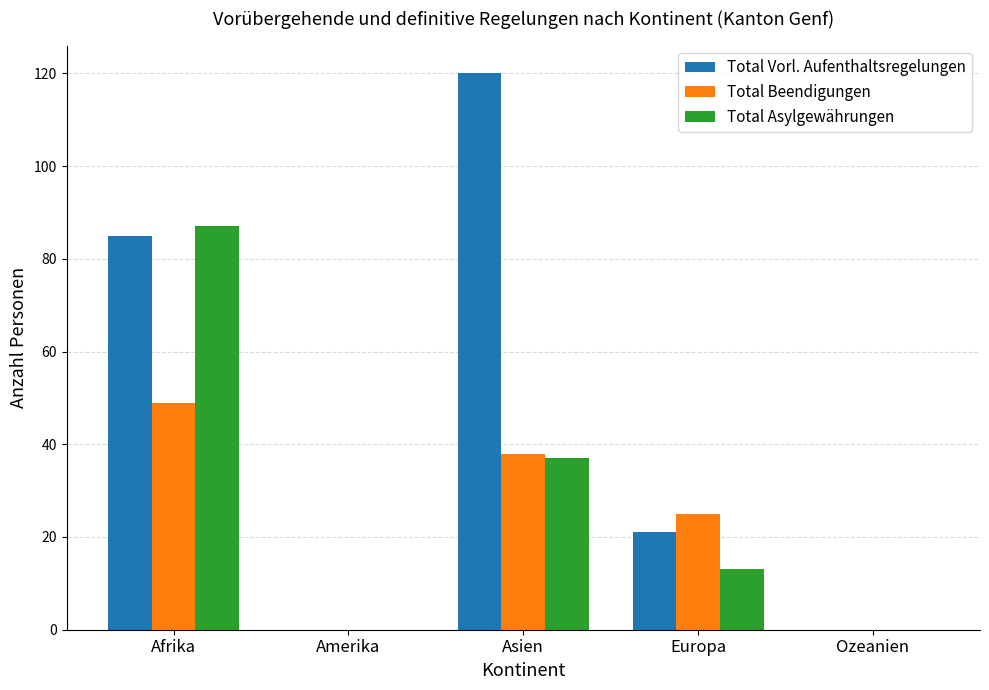

Which series changed the most between Amerika and Europa?

Total Beendigungen